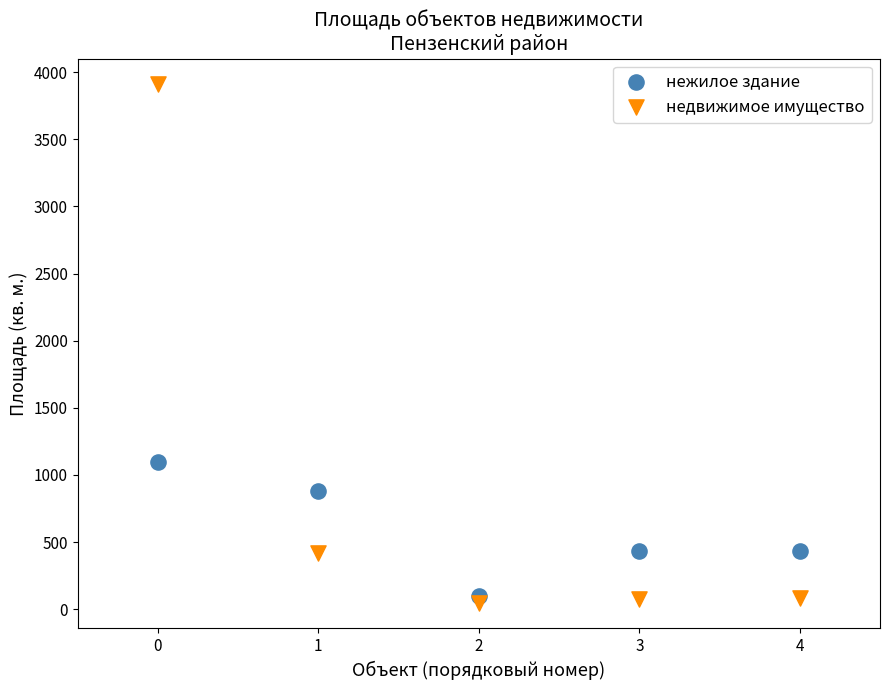

In the недвижимое имущество series, what Y value is closest to 1979?

418.6